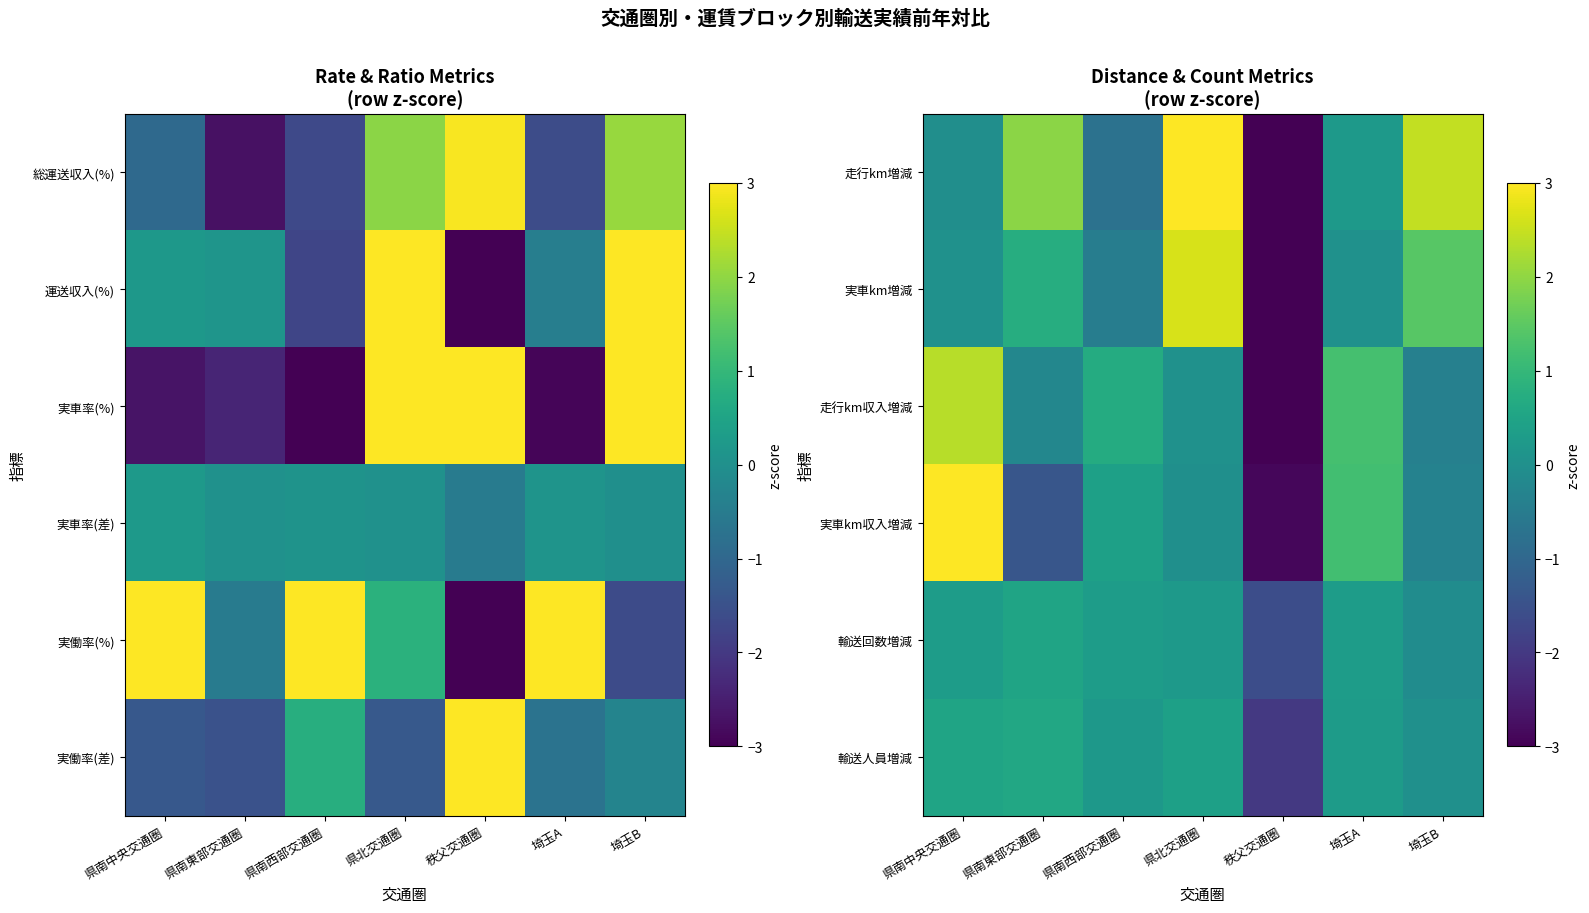

The value of 走行km増減 at 秩父交通圏 is -3.0. True or false?

True